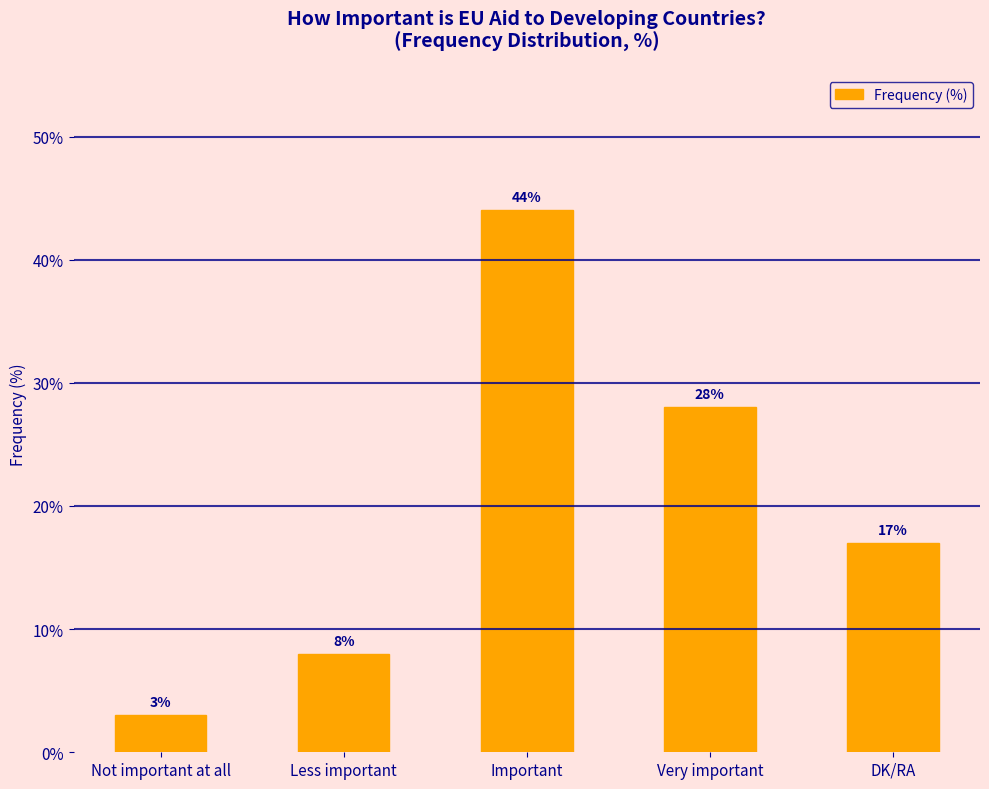

List the labels in order of value, smallest first.

Not important at all, Less important, DK/RA, Very important, Important